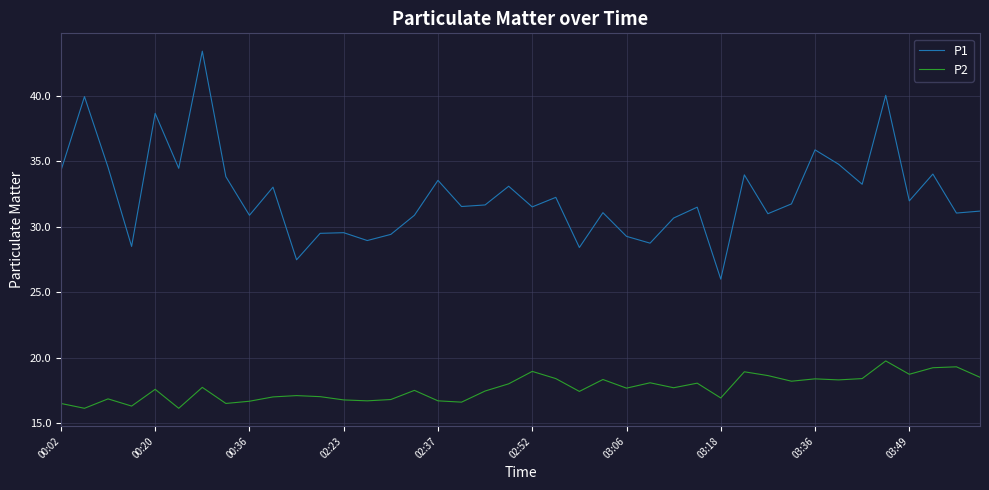

Which series has the widest spread of values?

P1